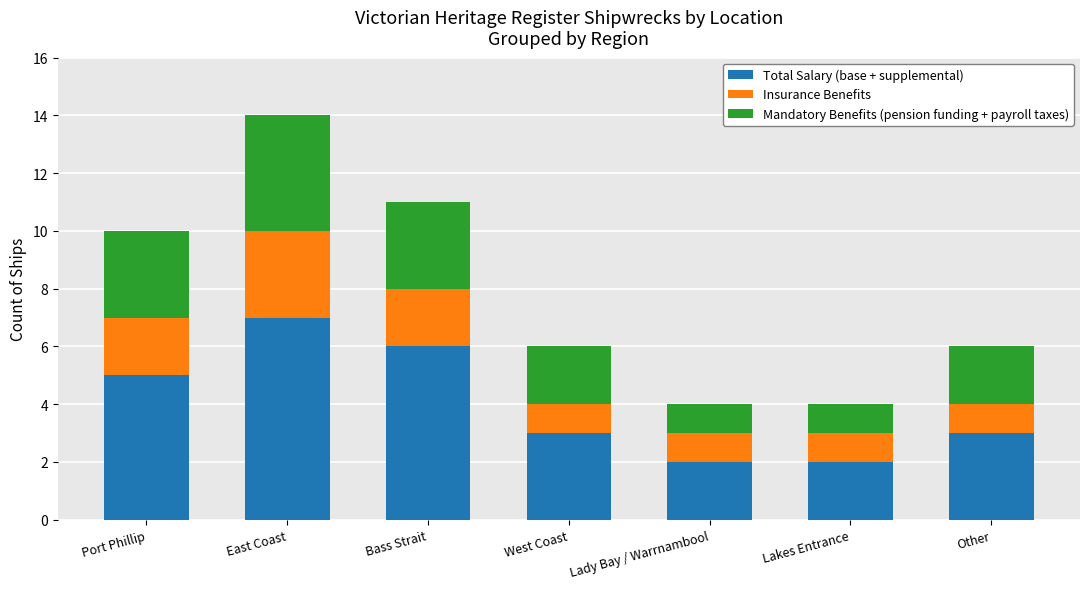

Which category has the highest value in the Total Salary (base + supplemental) series?

East Coast